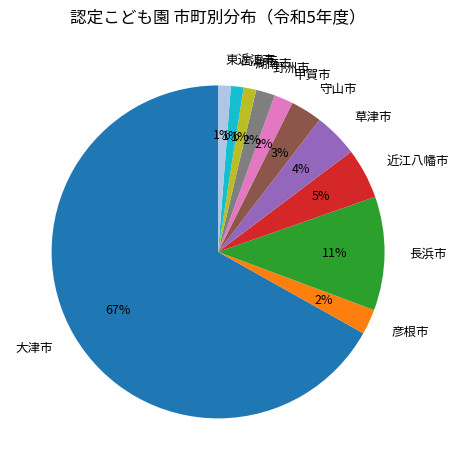

Approximately how many times larger is the value at 湖南市 compared to 彦根市?

0.5